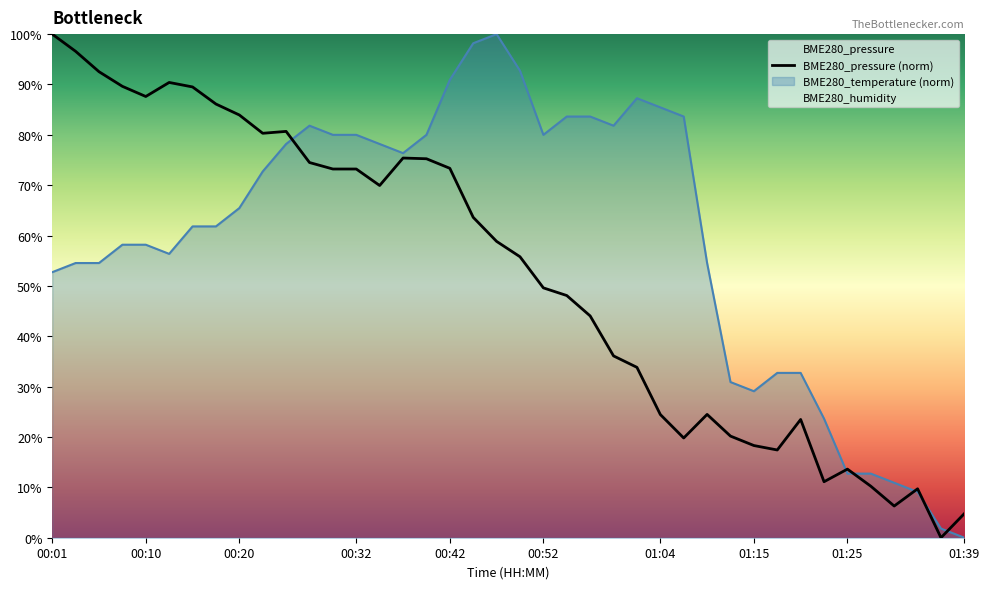

What is the difference between the maximum and second lowest values in the BME280_temperature series?

98.2